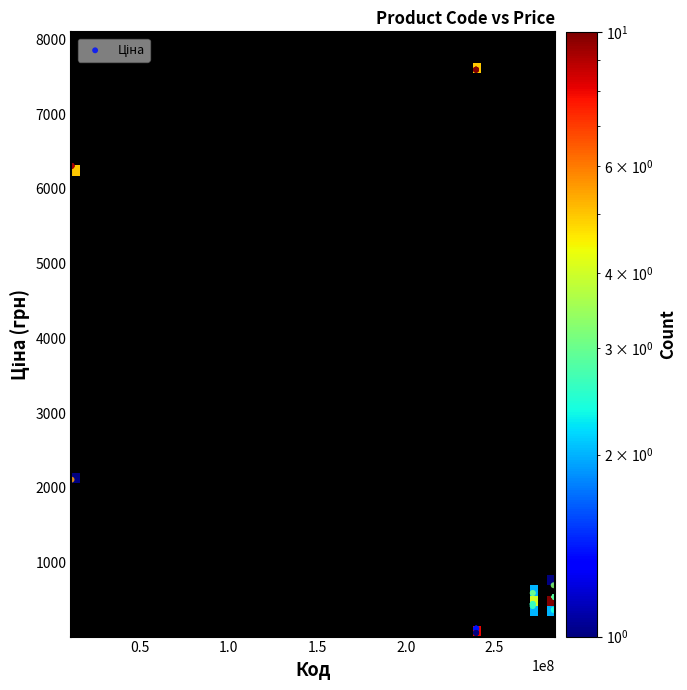

What Y value in the scatter plot is closest to 3826?

2108.4